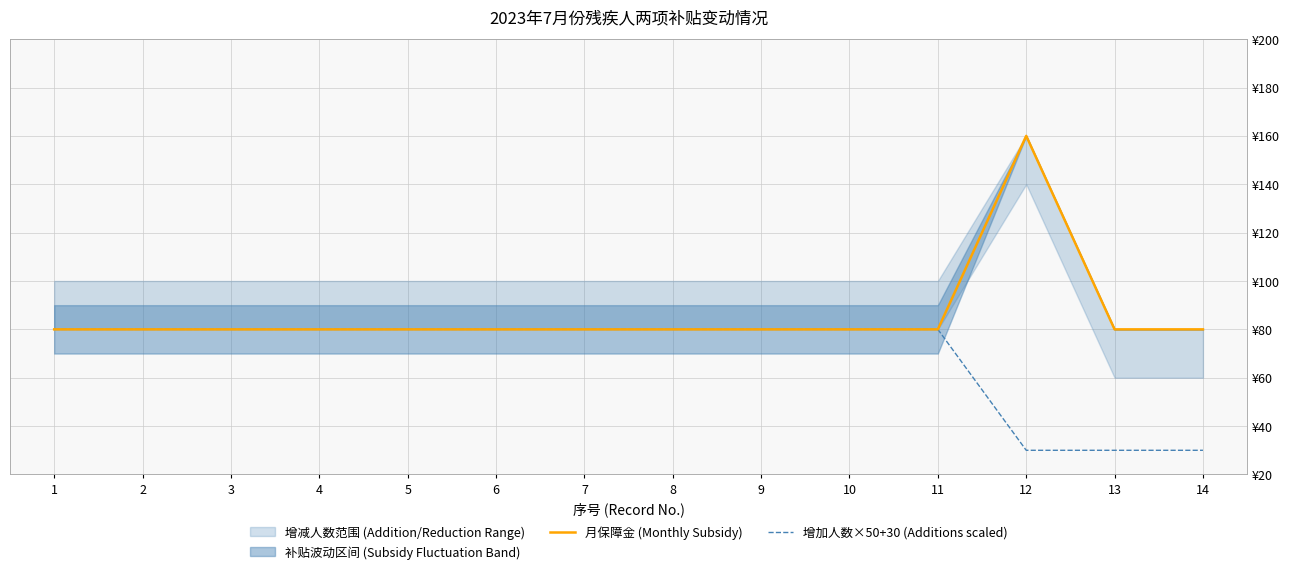

Rank the series by their average value, from lowest to highest.

增加人数×50+30 (Additions scaled), 月保障金 (Monthly Subsidy)